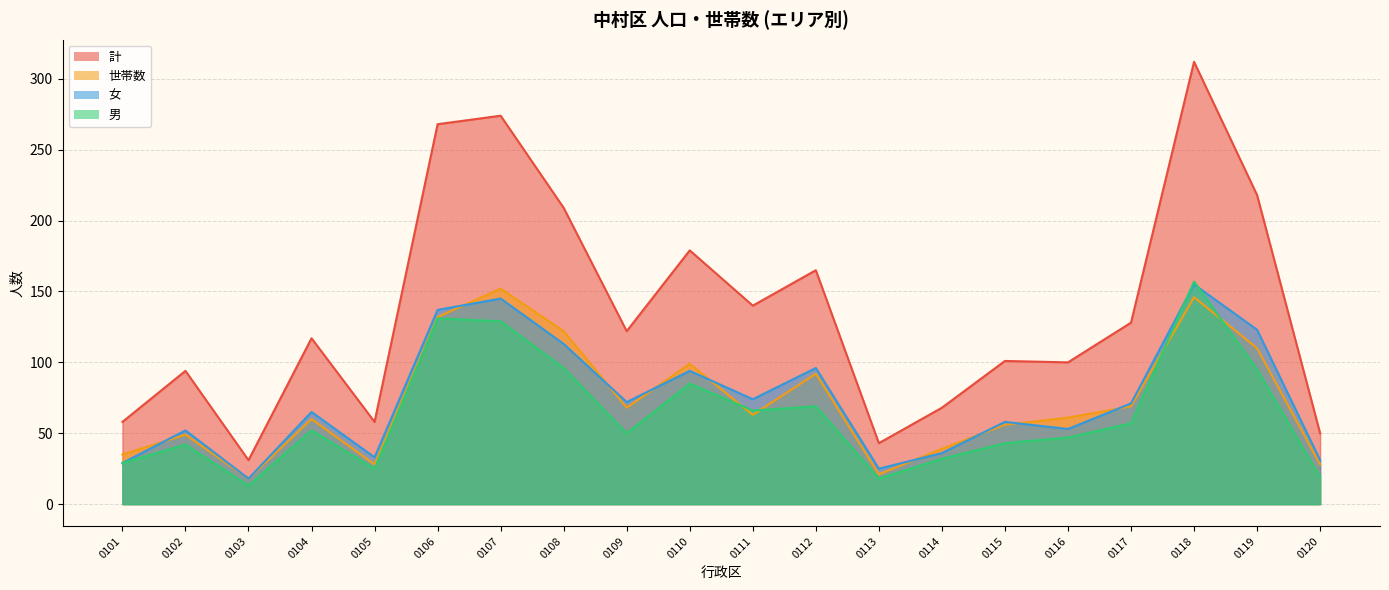

Rank the categories by 世帯数 value from highest to lowest.

0107, 0118, 0106, 0108, 0119, 0110, 0112, 0117, 0109, 0111, 0116, 0104, 0115, 0102, 0114, 0101, 0105, 0120, 0113, 0103